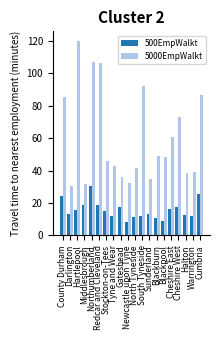

Which series has the widest spread of values?

5000EmpWalkt